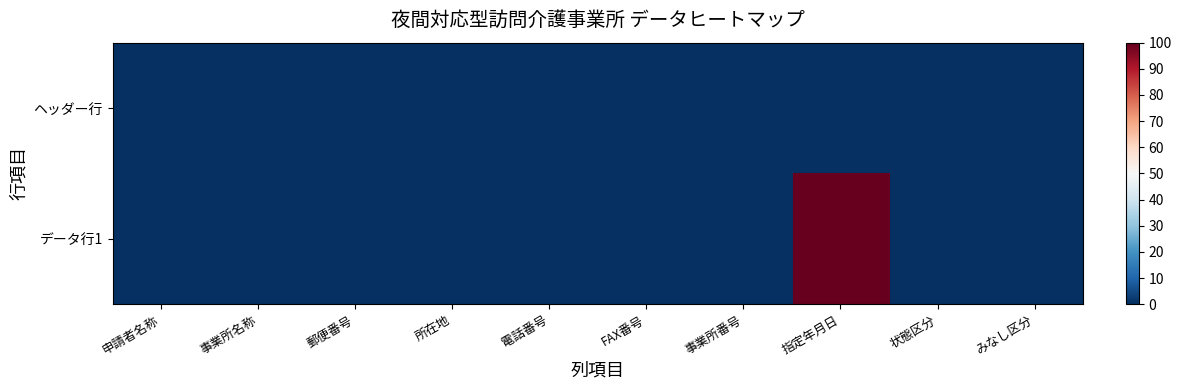

Reading left to right, extract all data points from this chart.

ヘッダー行: 申請者名称=0.1	事業所名称=0.1	郵便番号=0.1	所在地=0.1	電話番号=0.1	FAX番号=0.1	事業所番号=0.1	指定年月日=0.1	状態区分=0.1	みなし区分=0.1
データ行1: 申請者名称=0.0	事業所名称=0.0	郵便番号=0.0	所在地=0.0	電話番号=0.0	FAX番号=0.0	事業所番号=0.0	指定年月日=100.0	状態区分=0.0	みなし区分=0.0